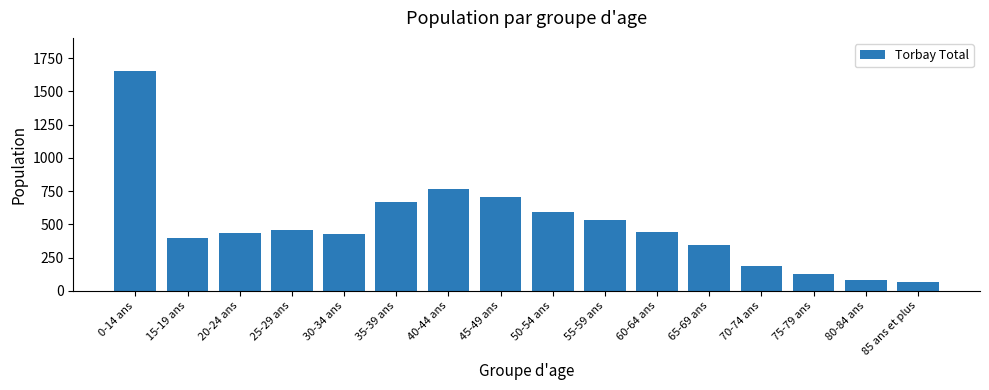

What is the value of the 12th bar from the left?

345